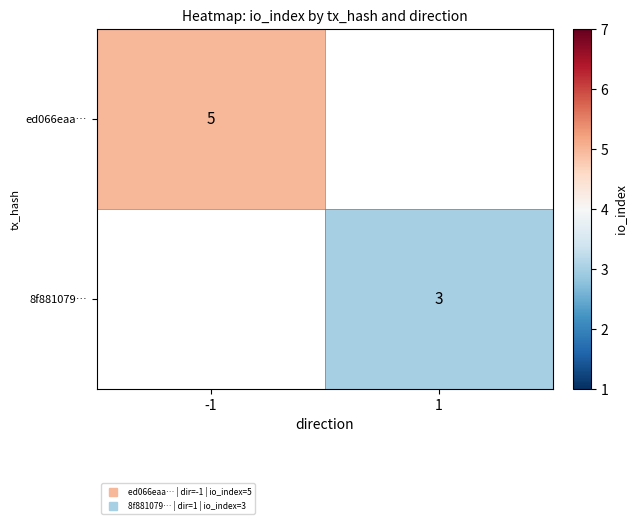

Rank the series by their maximum value, from highest to lowest.

ed066eaa…, 8f881079…